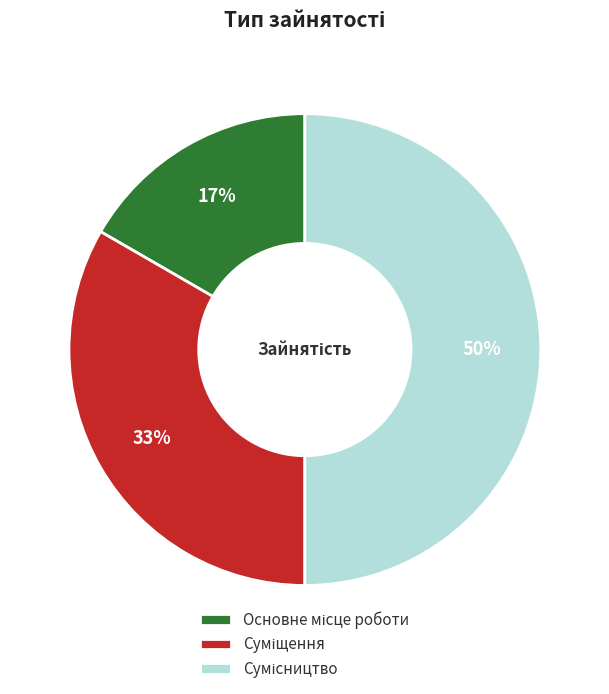

To the nearest percent, what is the difference between the largest and smallest slice percentages?

33%